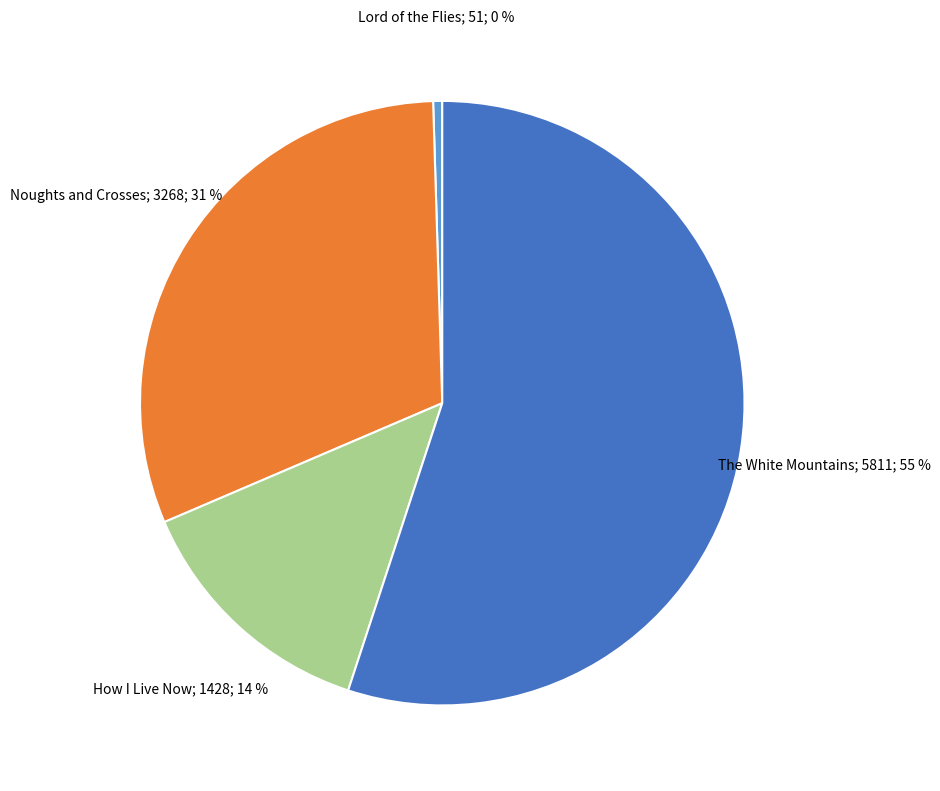

To the nearest percent, what is the average slice percentage?

25%